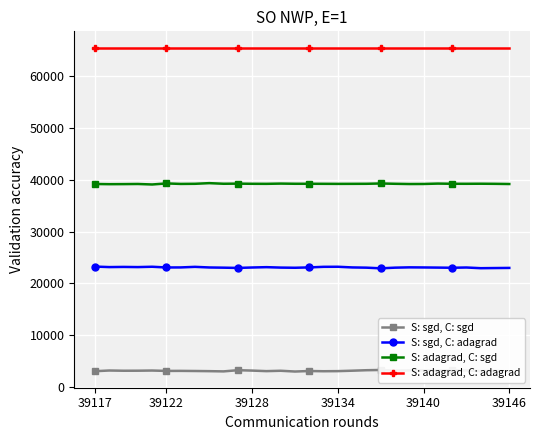

True or false: S: adagrad, C: adagrad has more than 2 points higher than both neighbors.

False